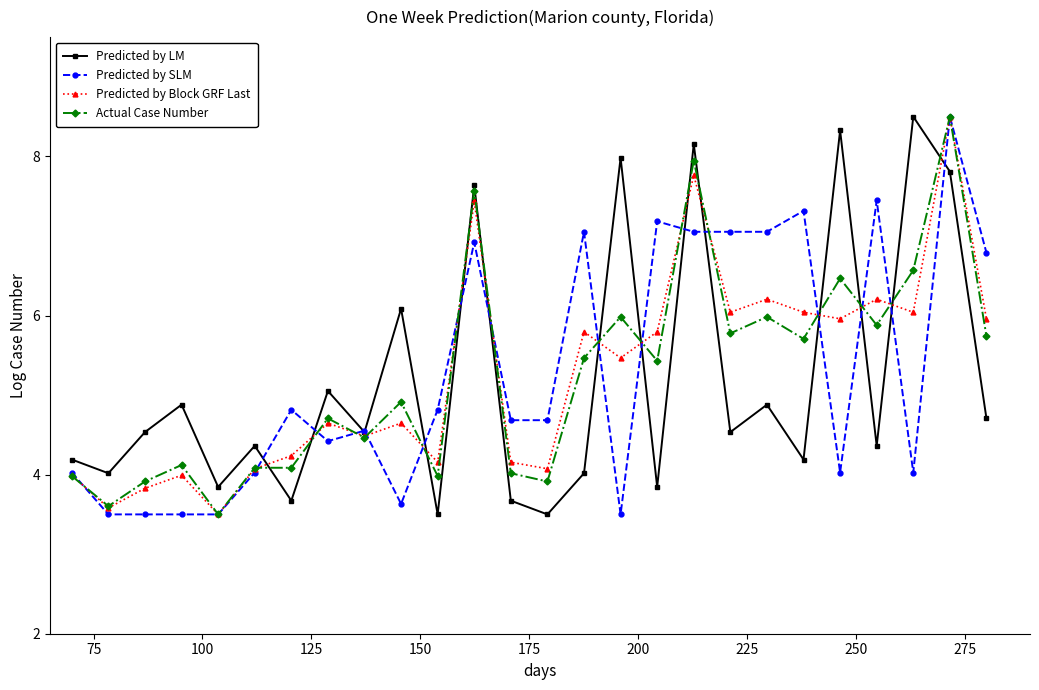

What is the value of the Predicted by LM point at the 10th from the left?

6.1